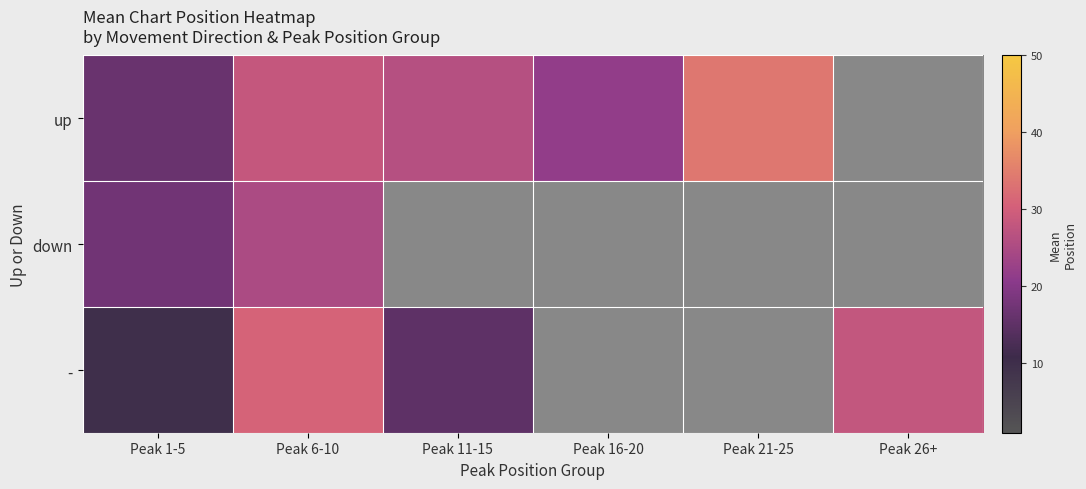

Rank the series by their average value, from lowest to highest.

up, down, -